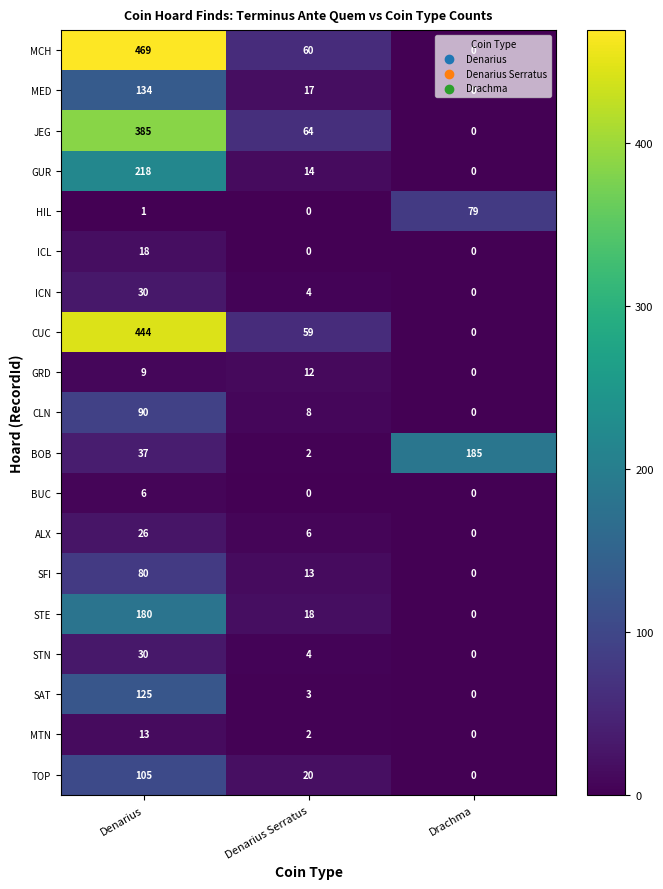

What is the difference between the ICL values at Denarius Serratus and Denarius?

18